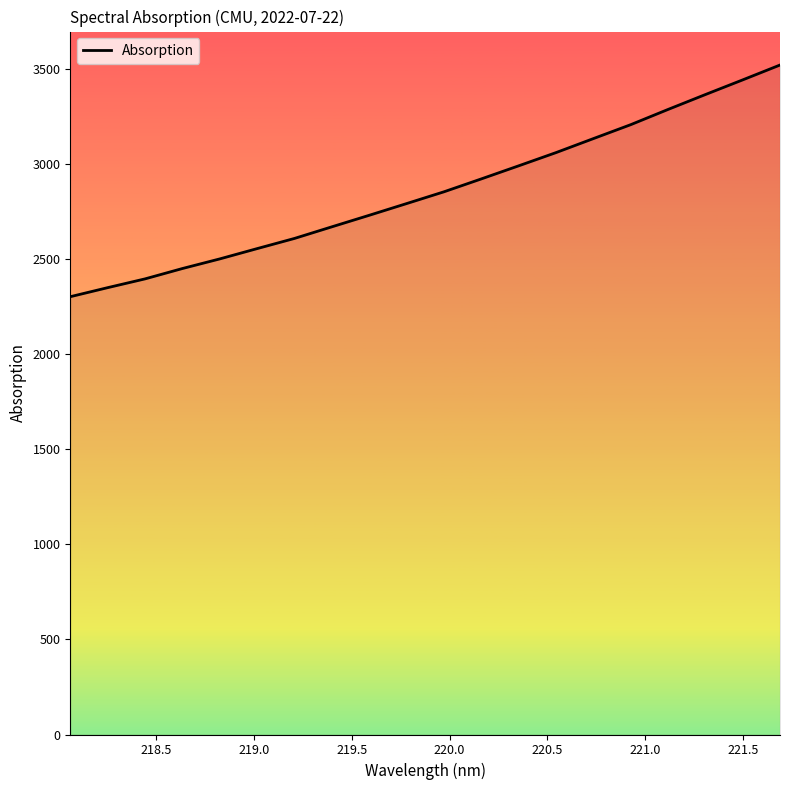

What is the maximum value shown in the chart?

3522.5